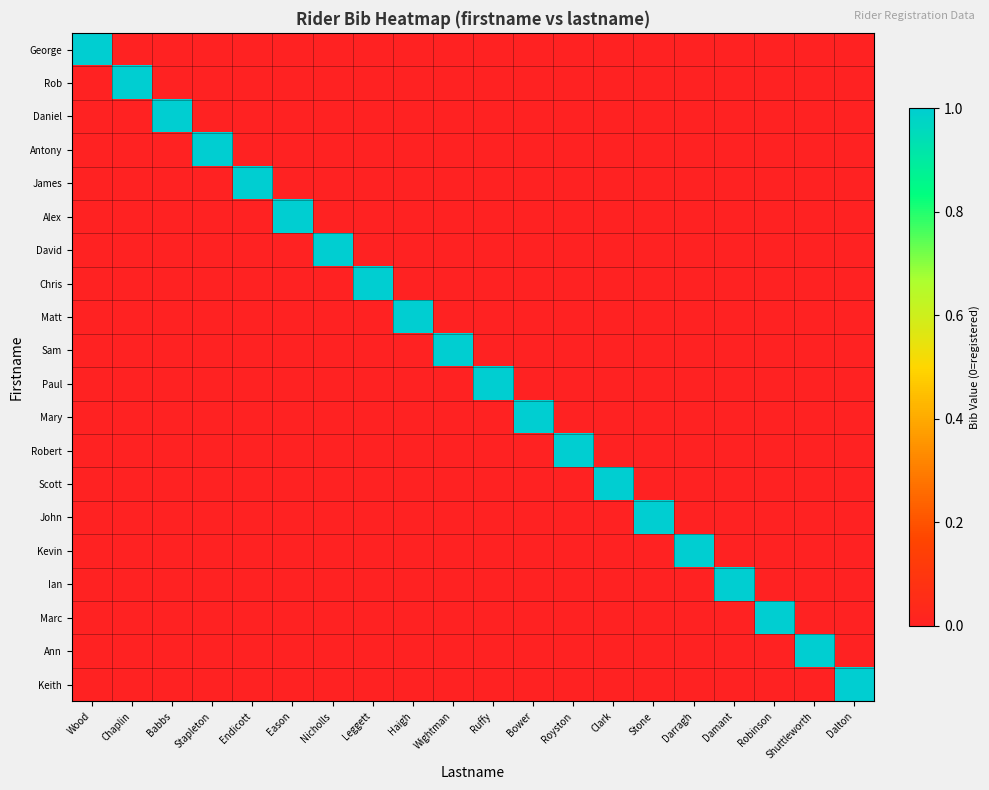

At Ruffy, list the series in order from largest to smallest.

Paul, George, Rob, Daniel, Antony, James, Alex, David, Chris, Matt, Sam, Mary, Robert, Scott, John, Kevin, Ian, Marc, Ann, Keith